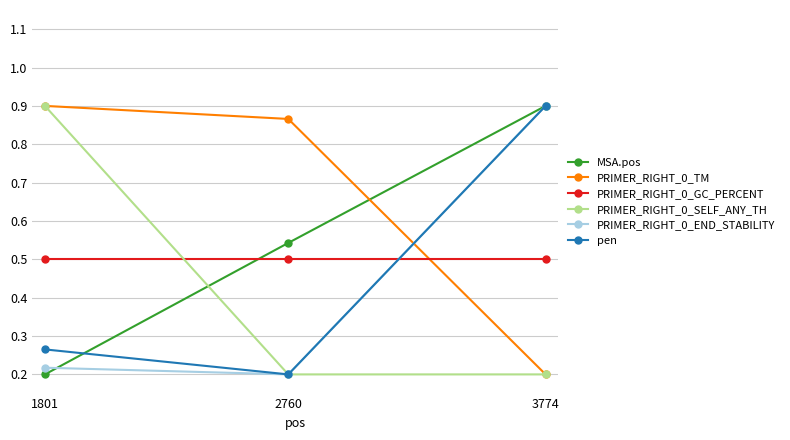

Is the value of PRIMER_RIGHT_0_END_STABILITY at 1801 greater than the value of PRIMER_RIGHT_0_GC_PERCENT at 3774?

No